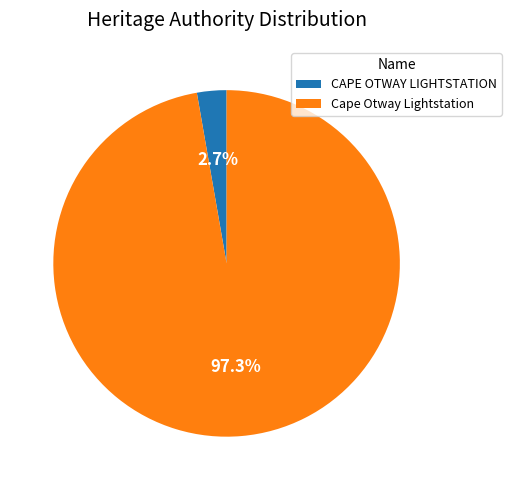

Which category has the biggest portion of the pie?

Cape Otway Lightstation